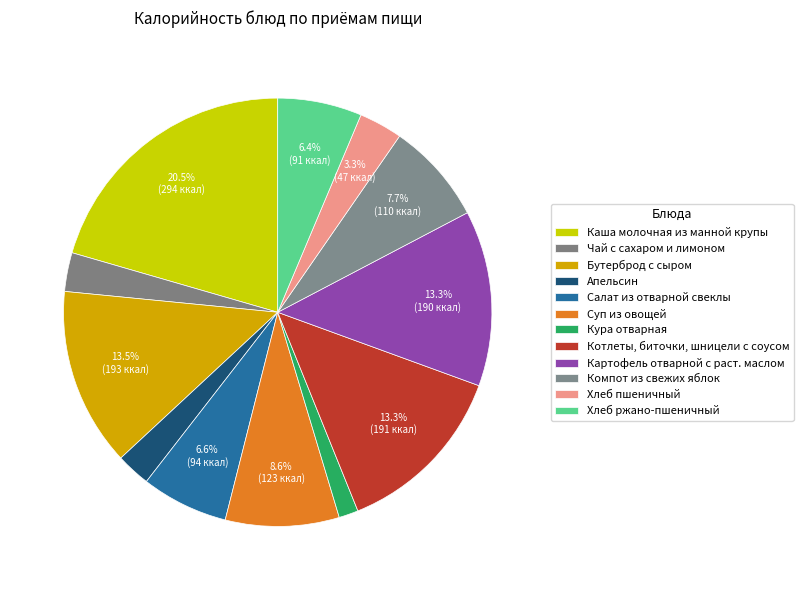

How many segments does this pie chart have?

12